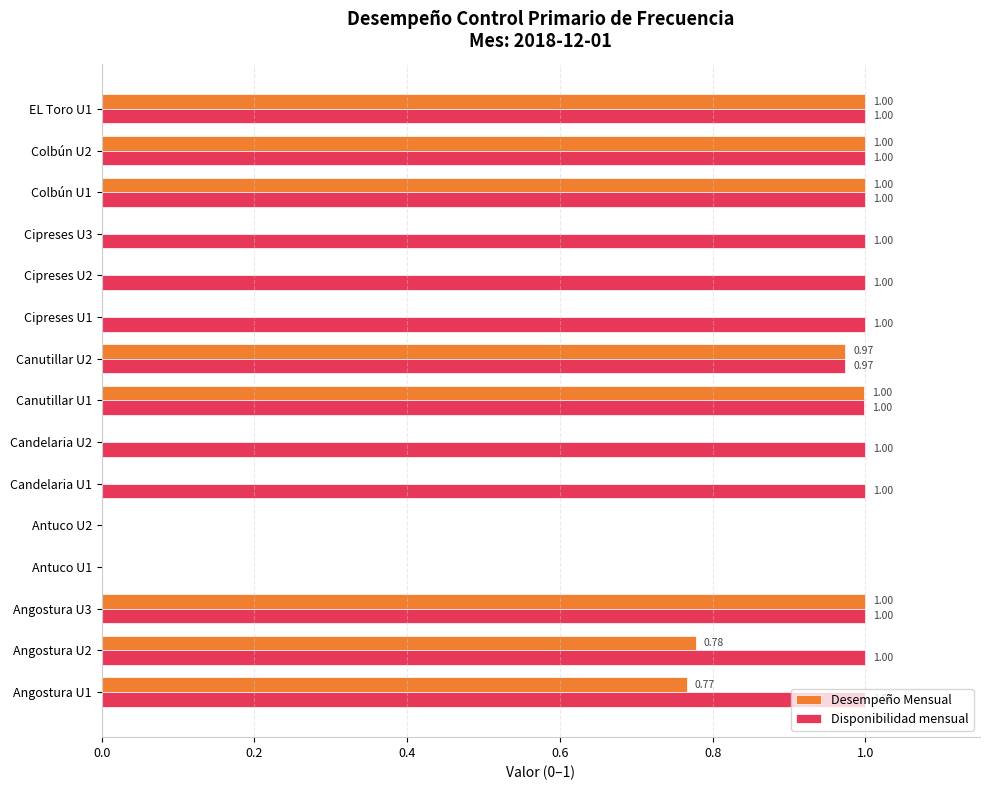

What is the sum of all Desempeño Mensual values?

7.5